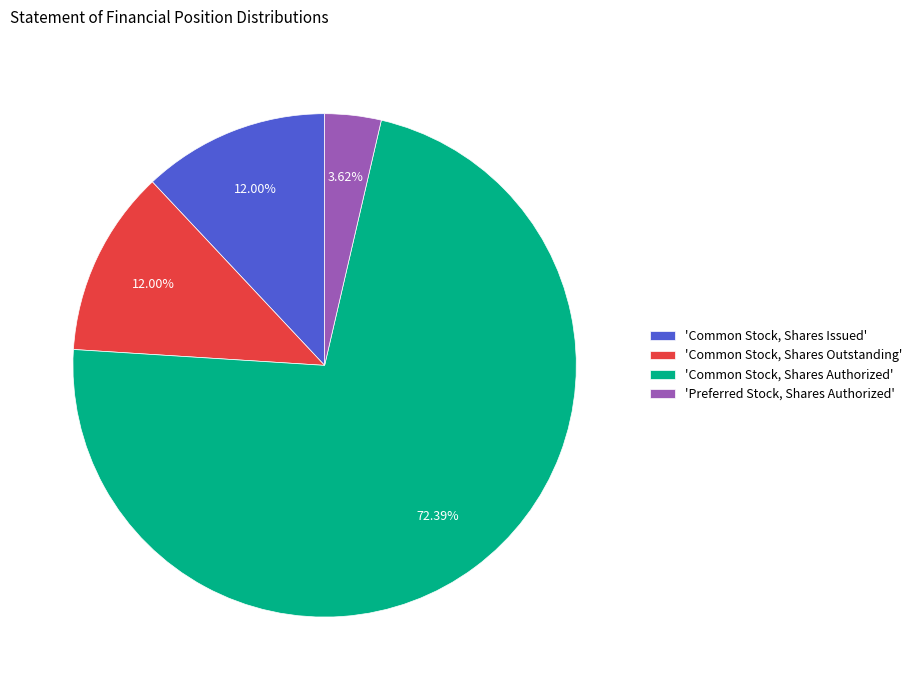

Which has a higher value, 'Common Stock, Shares Issued' or 'Preferred Stock, Shares Authorized'?

'Common Stock, Shares Issued'